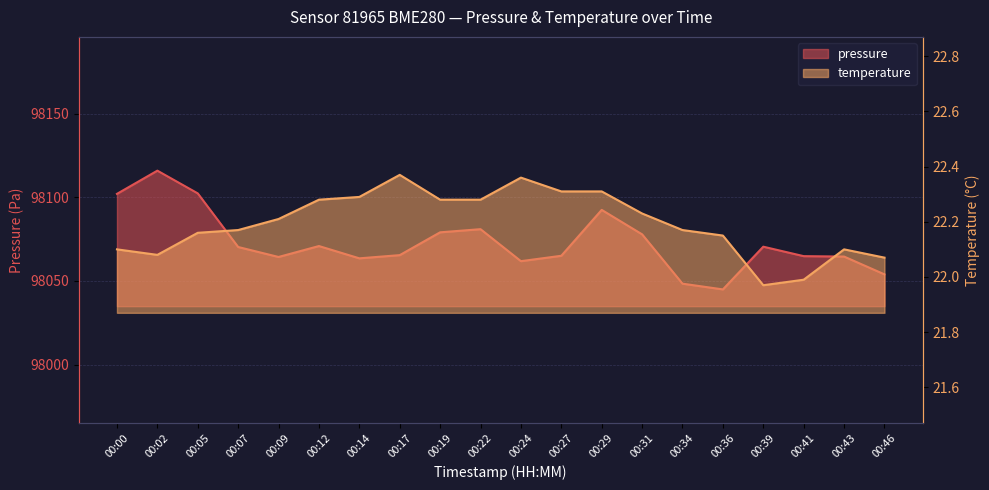

At which label does temperature first exceed 22?

00:00